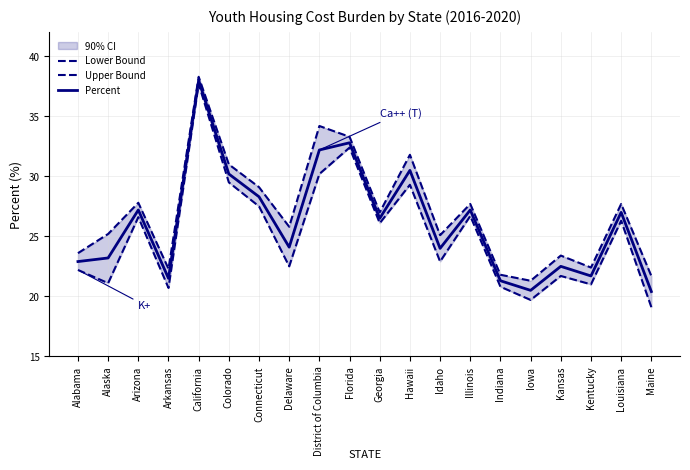

In Percent, how many points are higher than both neighbors (excluding endpoints)?

7